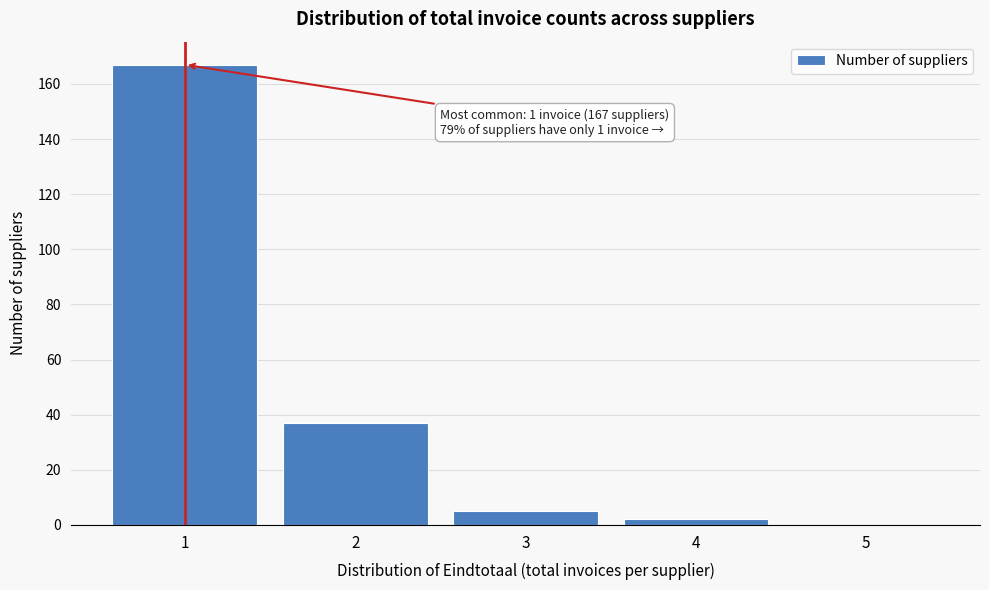

Over which range of the x-axis is the bar tallest?

0.5 to 1.5